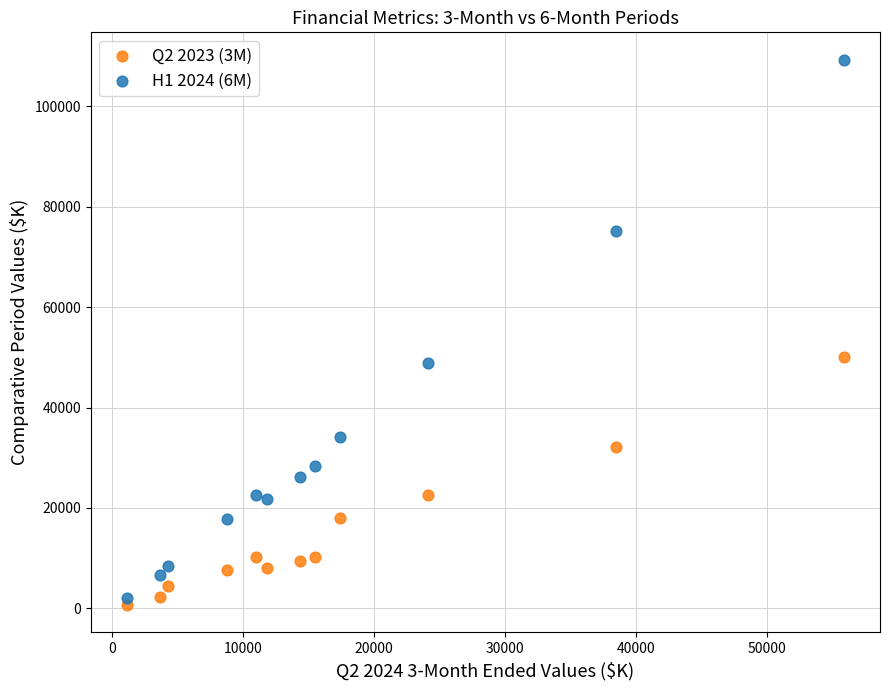

Across all data points, what is the range of Y values (max minus min)?

108645